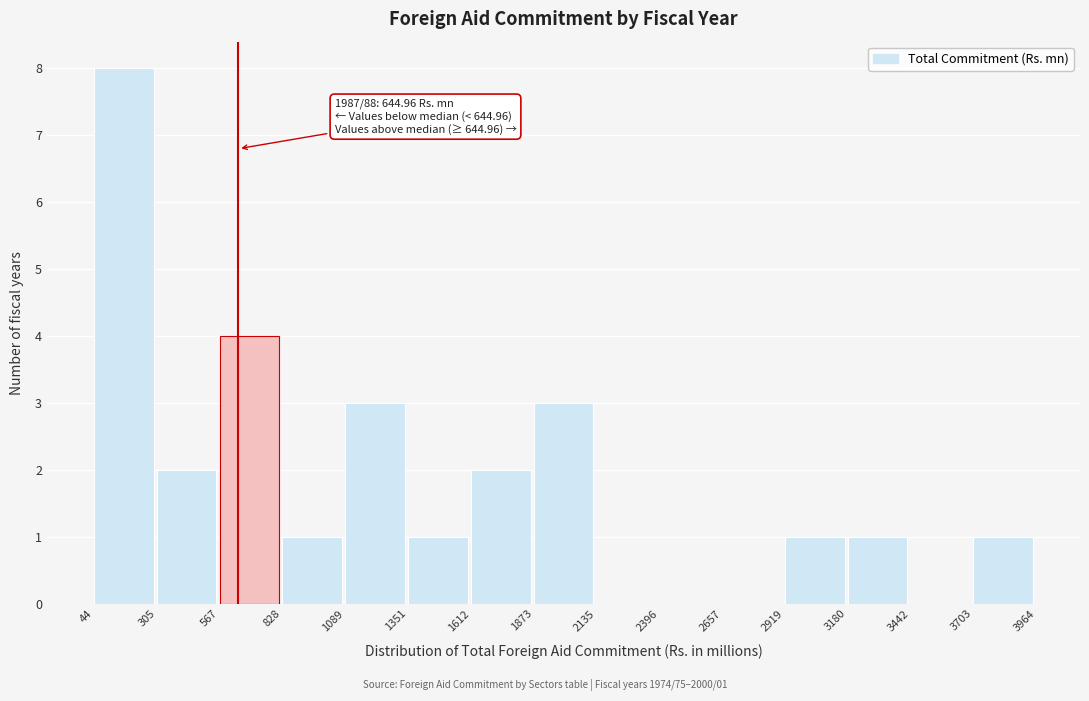

Over which range of the x-axis is the bar tallest?

44 to 305